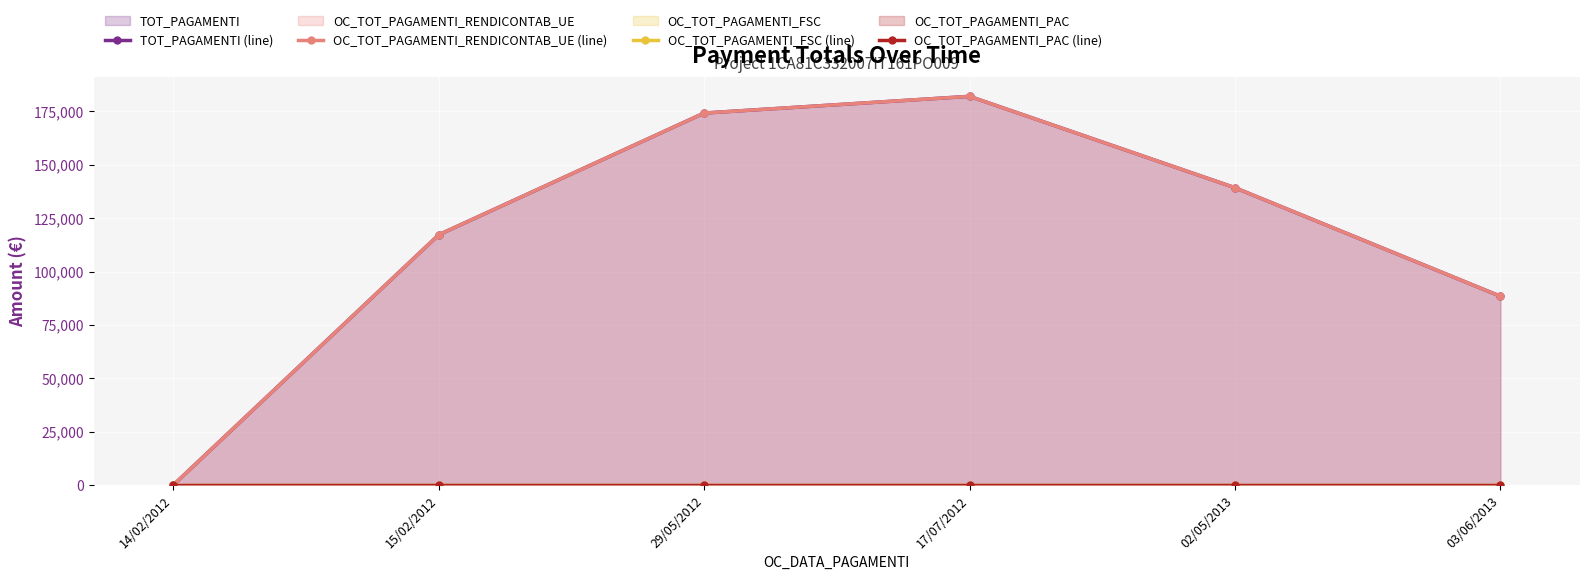

True or false: TOT_PAGAMENTI (line) and OC_TOT_PAGAMENTI_PAC (line) cross at least once.

False